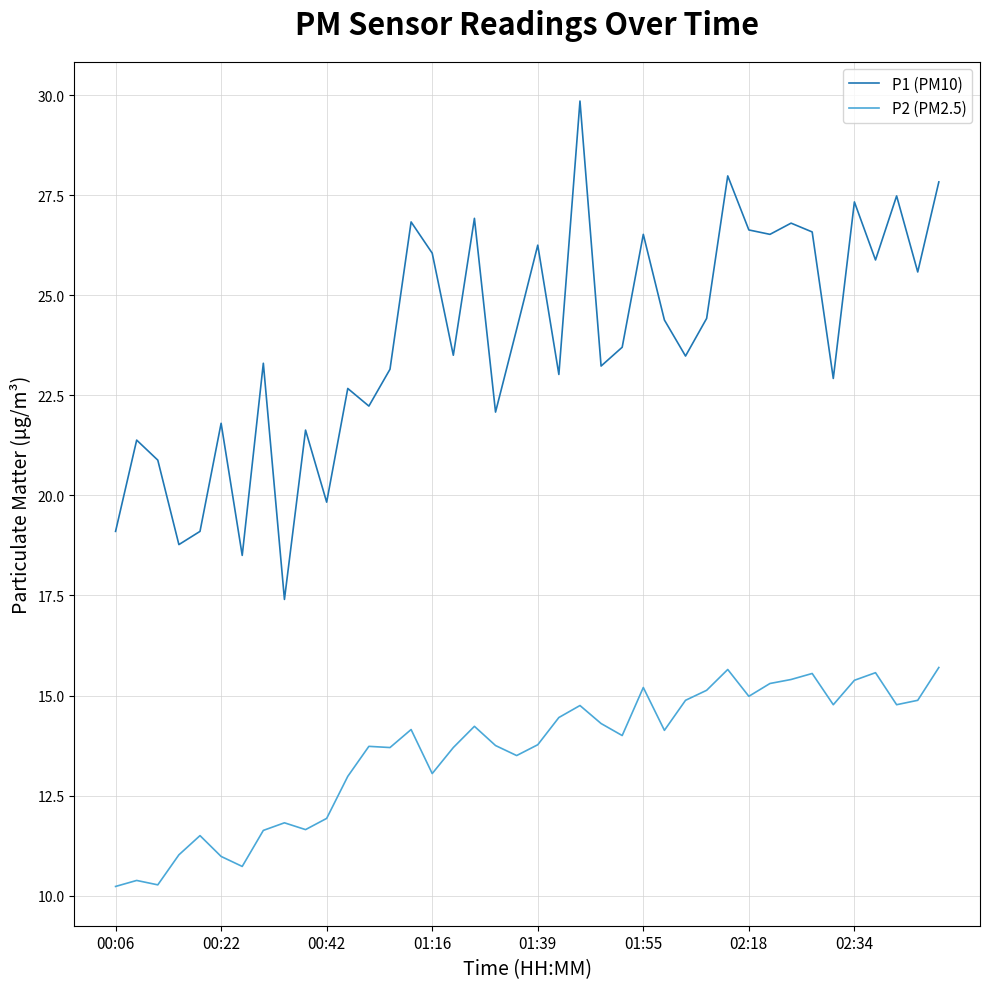

What is the maximum value for P2 (PM2.5)?

15.7